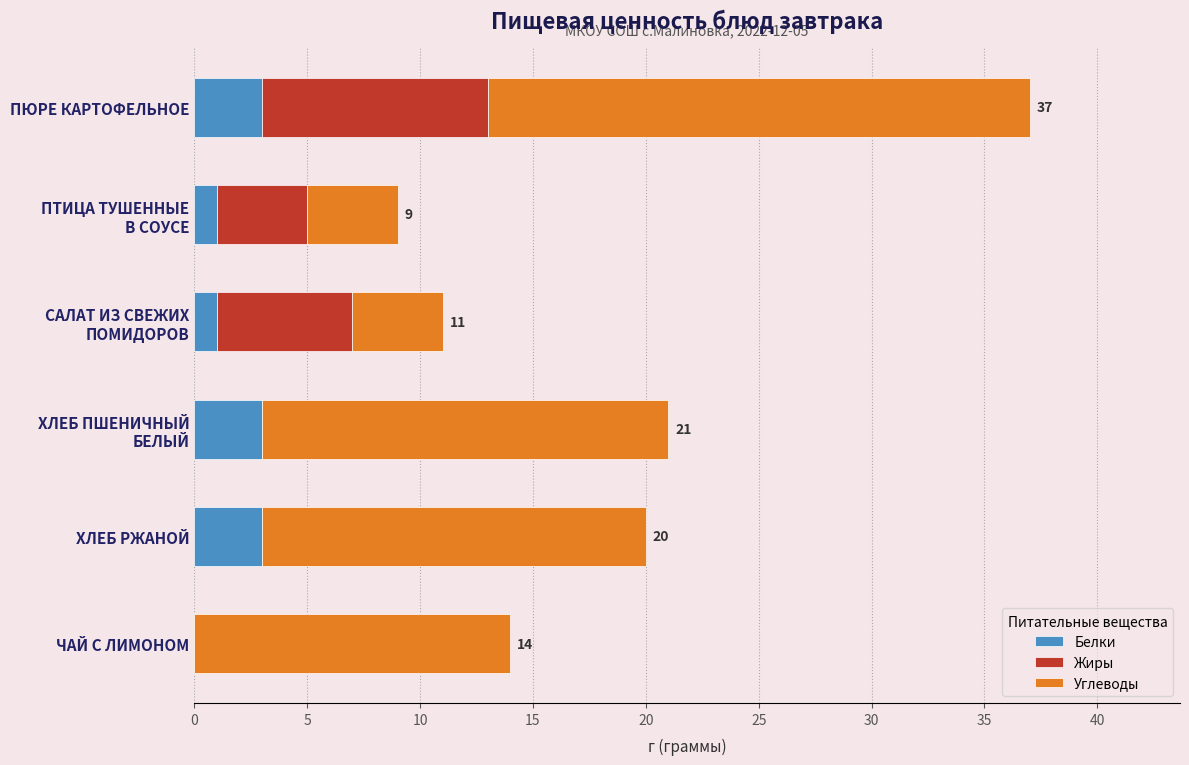

The Белки series shows 3 at ПЮРЕ КАРТОФЕЛЬНОЕ. True or false?

True